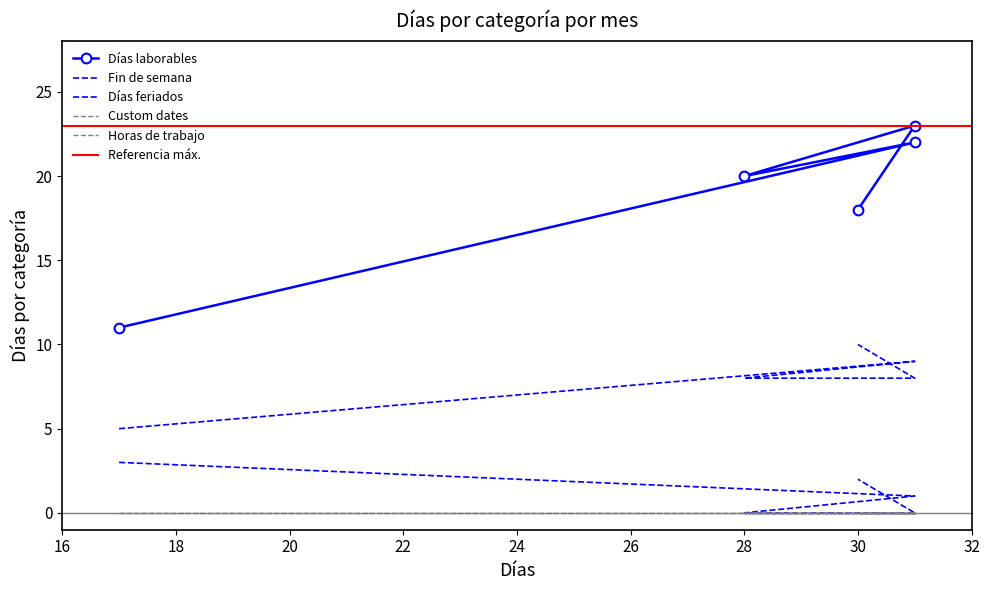

At how many categories does at least one series exceed 9?

5